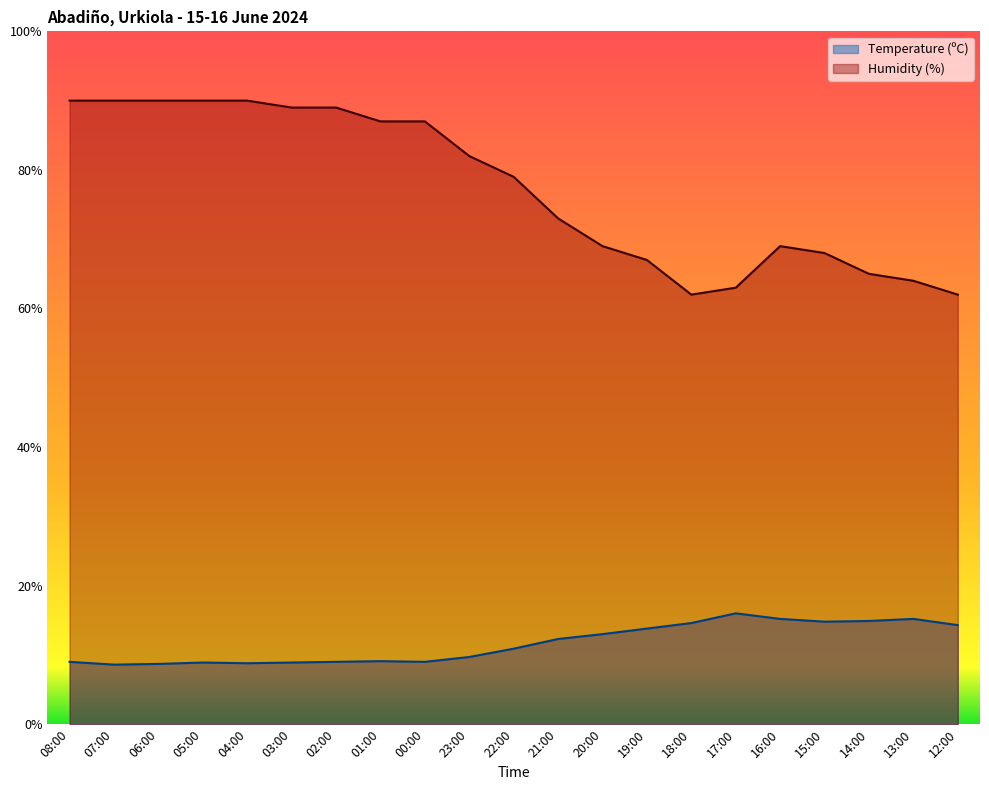

List the series in order of their peak value, highest first.

Humidity (%), Temperature (ºC)